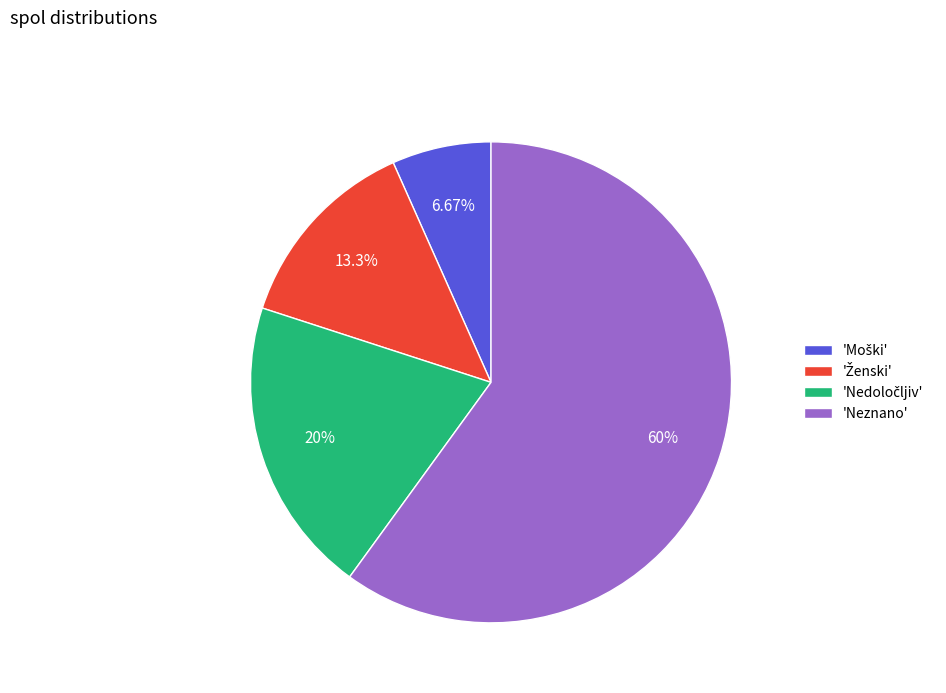

To the nearest percent, what is the average slice percentage?

25%